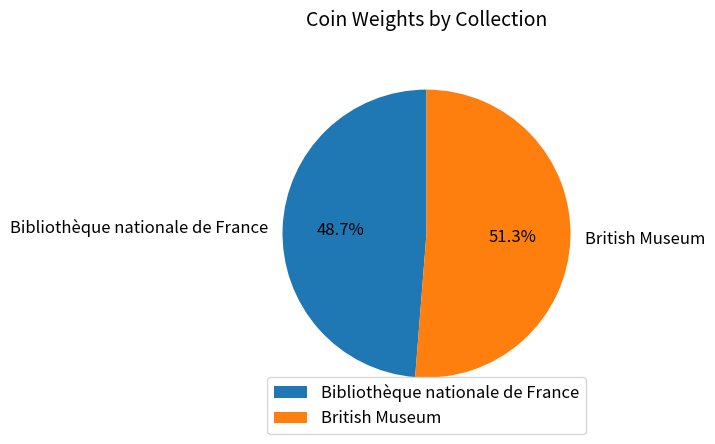

What is the majority slice?

British Museum